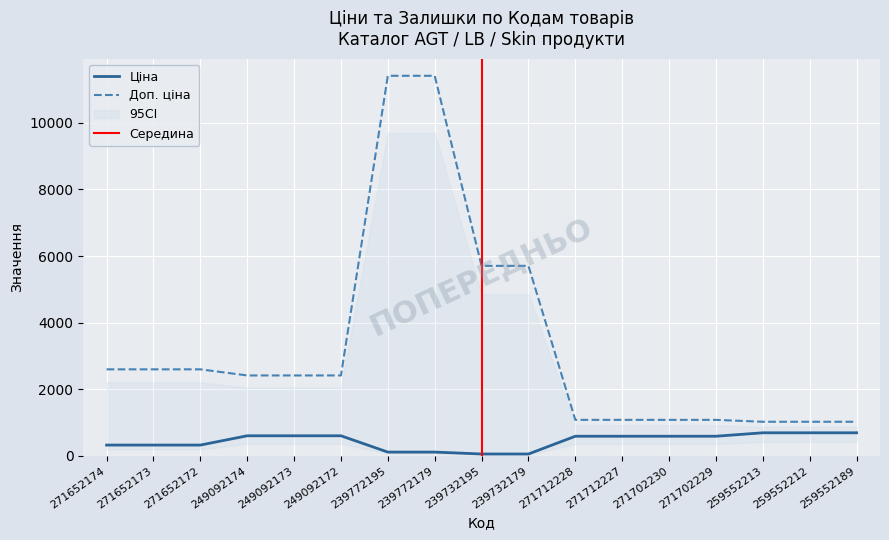

Is the value of Ціна at 271702229 greater than the value of Доп. ціна at 239772195?

No